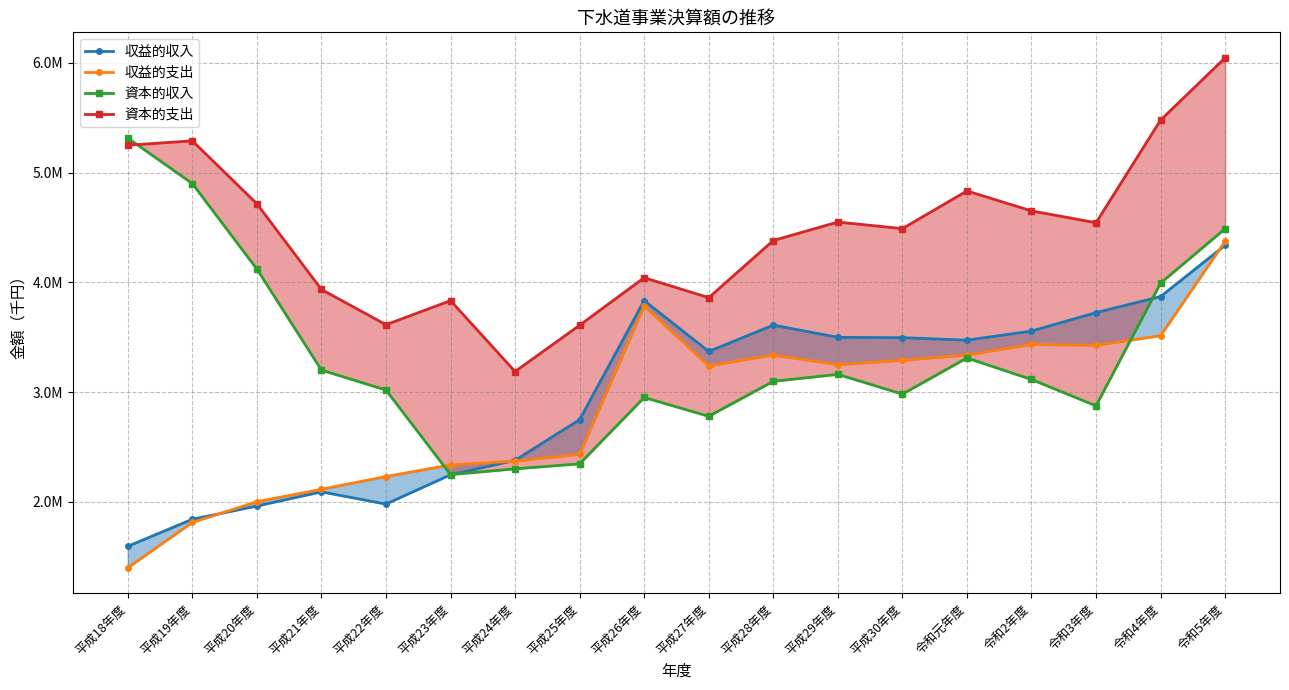

What is the minimum value shown in the chart?

1400470